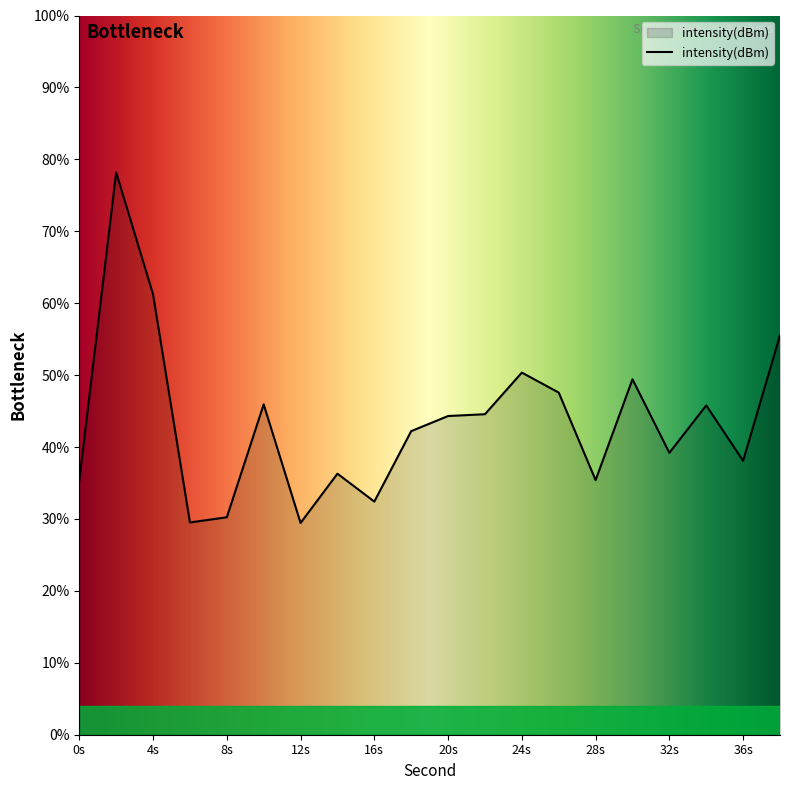

What is the greatest value displayed?

78.2